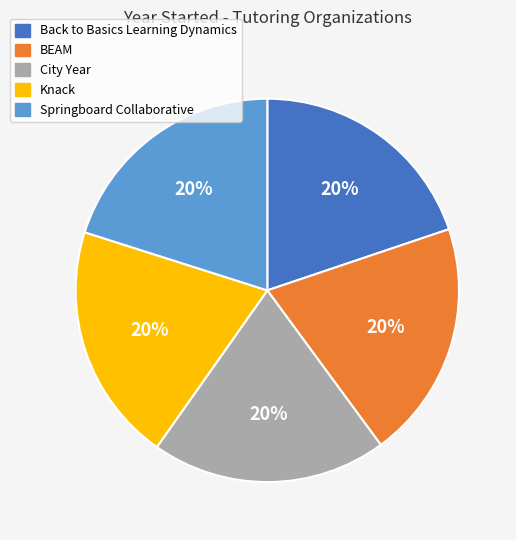

Is it true that BEAM is 26% of the pie?

False